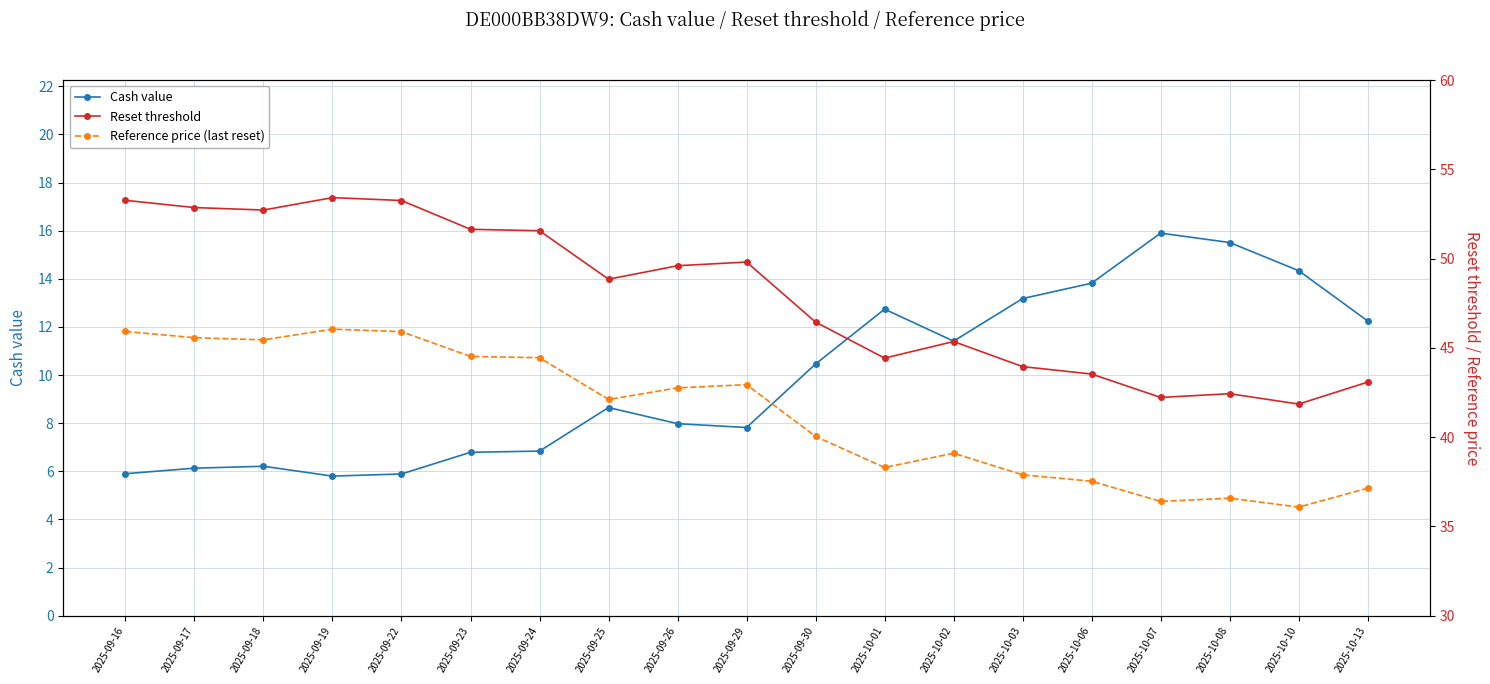

True or false: Cash value and Reference price (last reset) intersect in this chart.

False